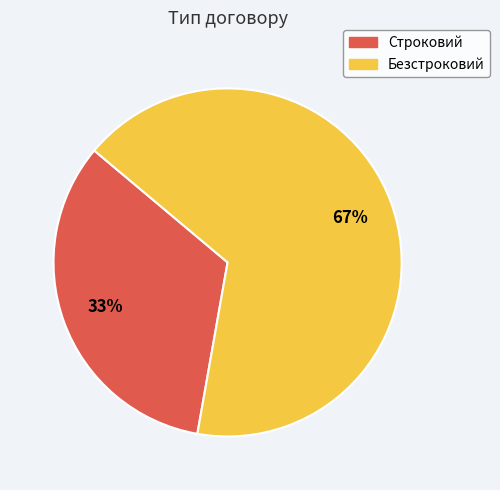

What percentage is the Строковий slice, to the nearest percent?

33%